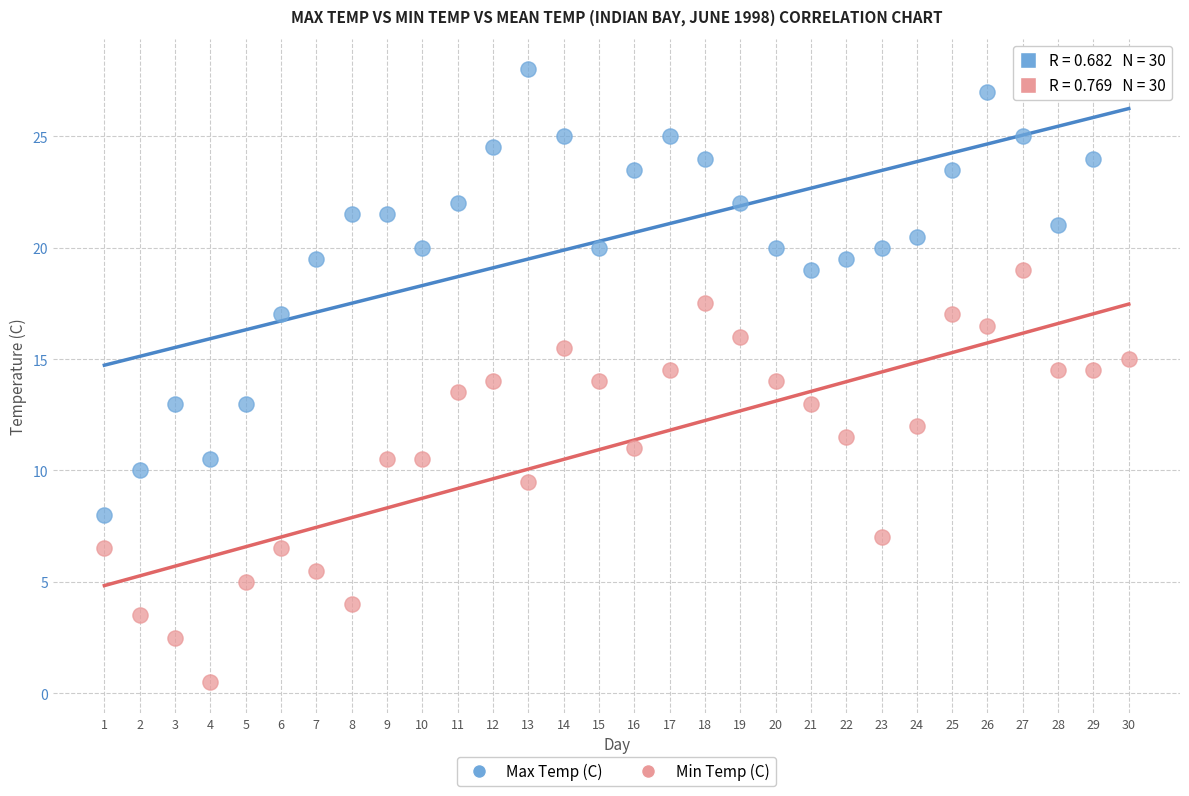

Which series has the widest spread of Y values?

Max Temp (C)